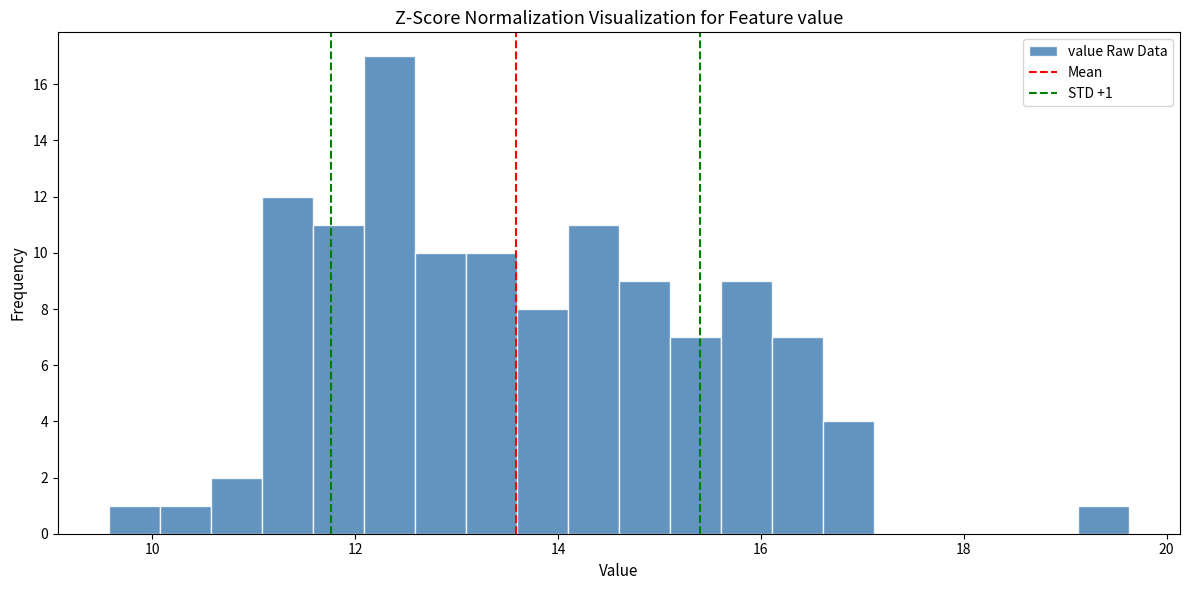

Around what value on the x-axis is the tallest bar? Give the approximate position of its centre, as read against the axis.

12.4